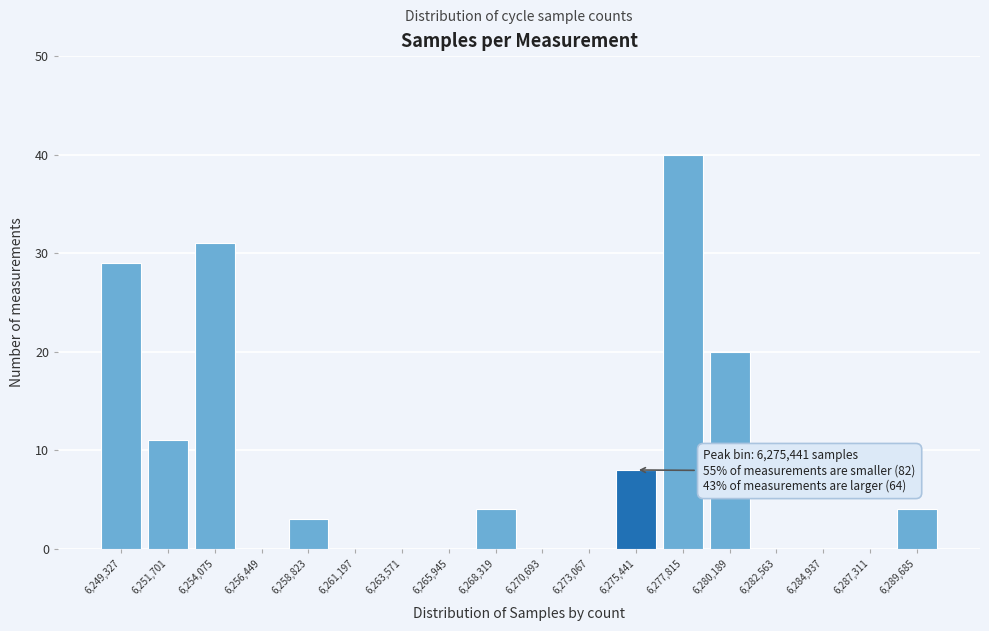

Which range on the x-axis has the tallest bar?

6276500 to 6279000